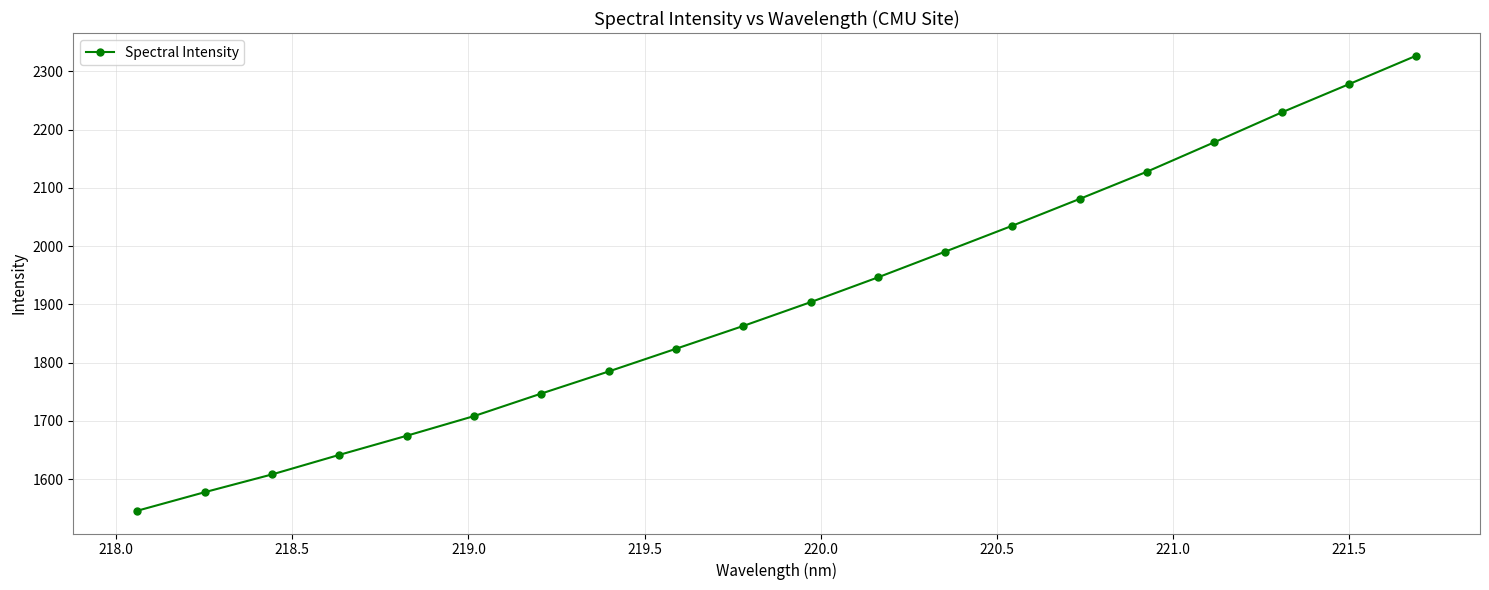

What is the value of the 18th point from the left?

2229.4